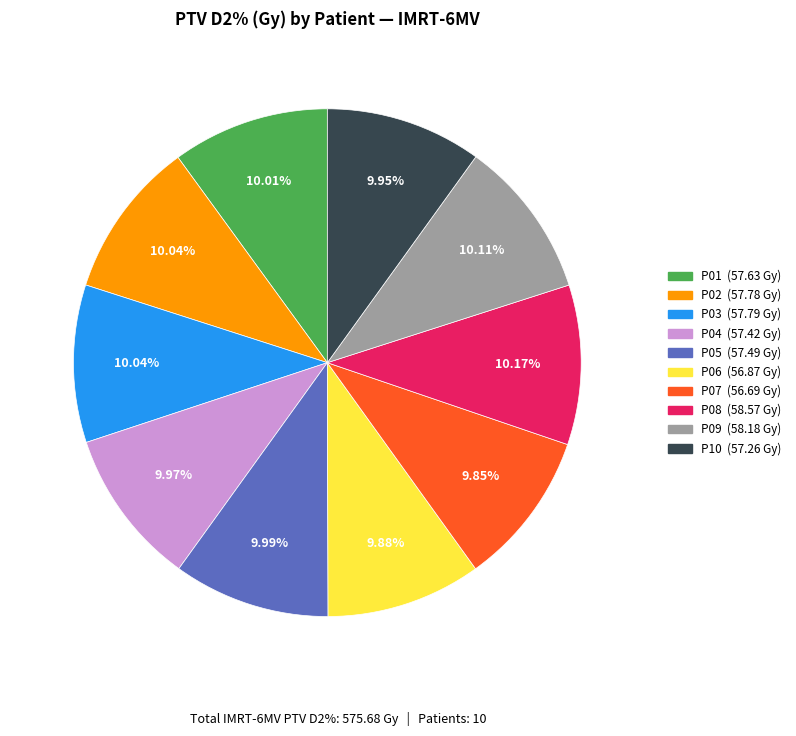

What percentage is the P10 slice, to the nearest percent?

10%